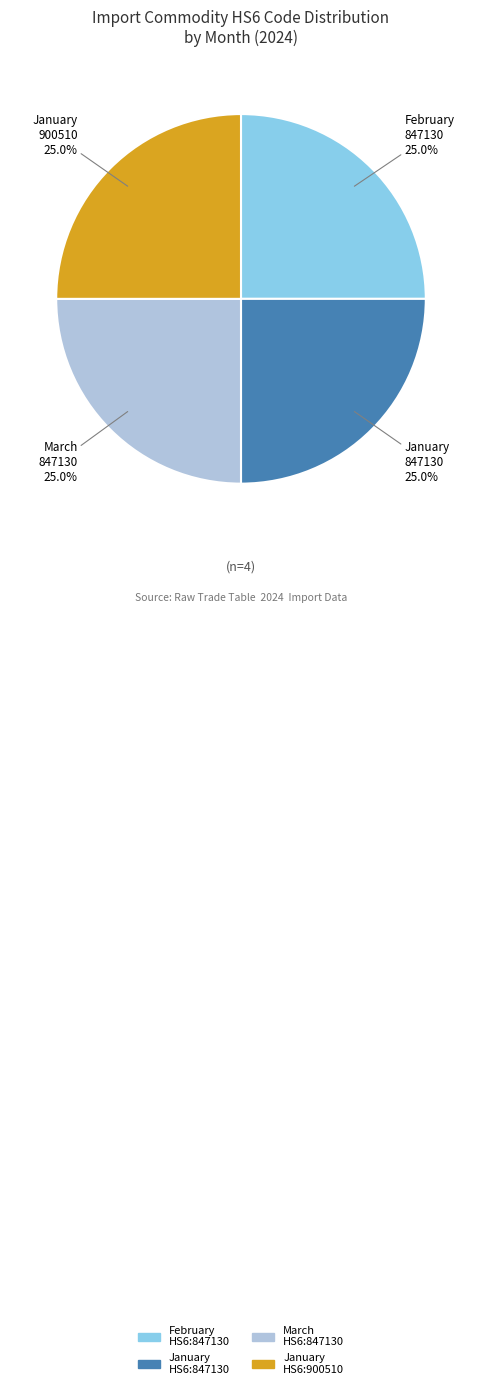

Is there any slice that represents more than half of the pie?

No